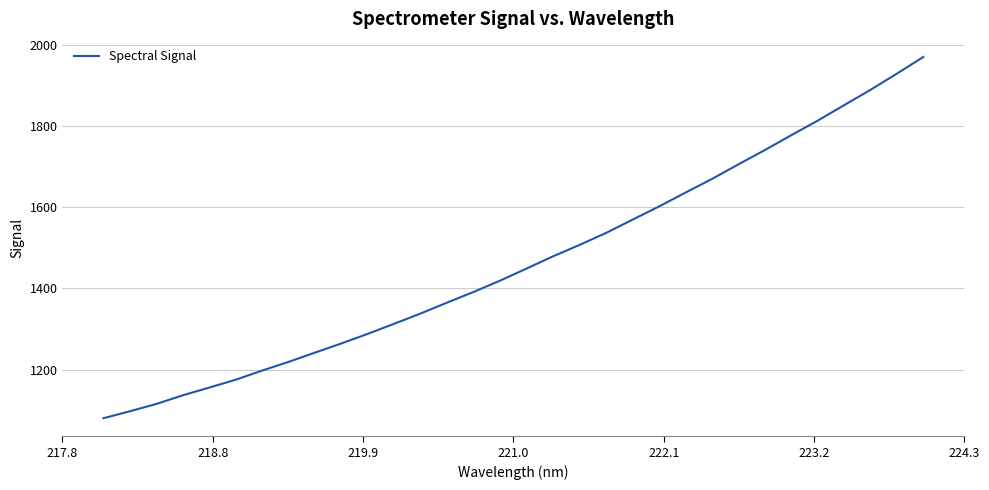

What is the maximum value shown in the chart?

1970.2